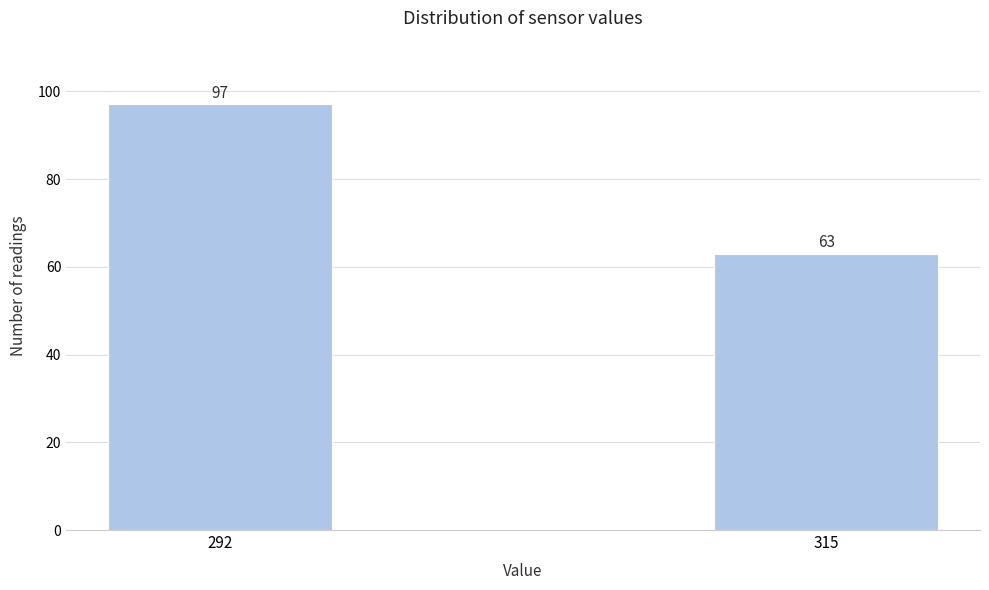

Reading left to right, what are all the values shown in this chart?

97	63